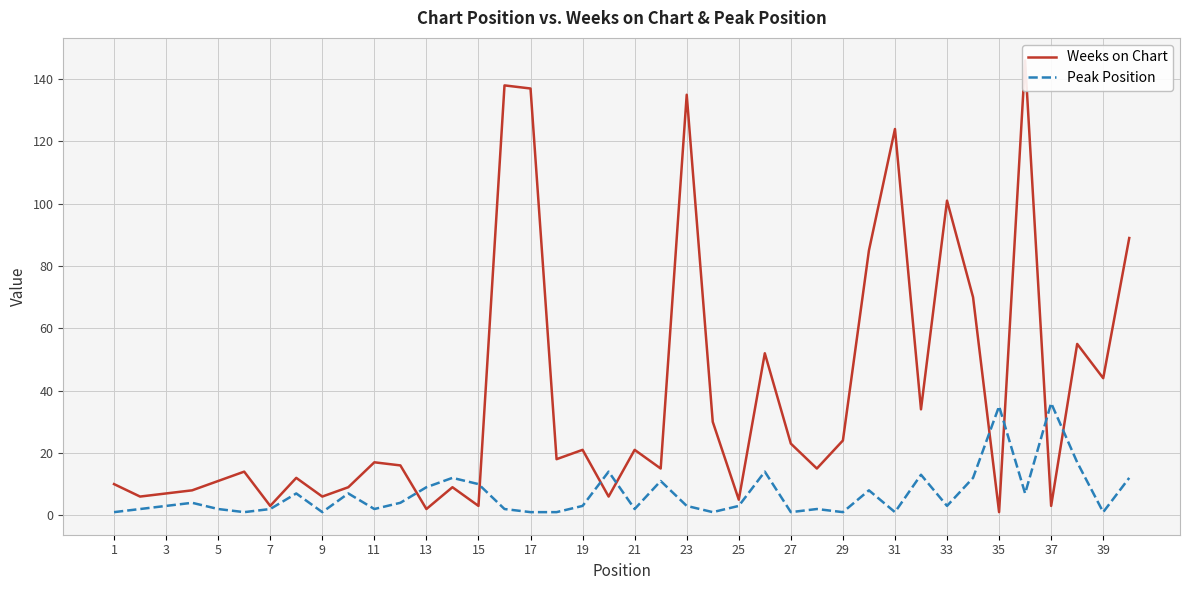

How many categories are shown in the chart?

40